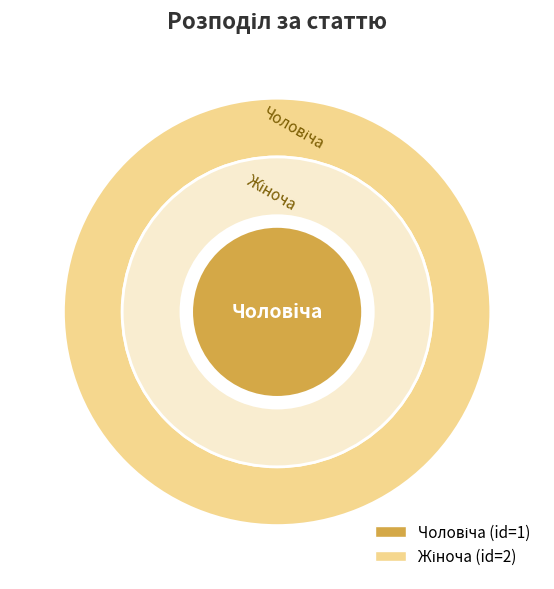

The Жіноча slice represents 78% of the pie. True or false?

False